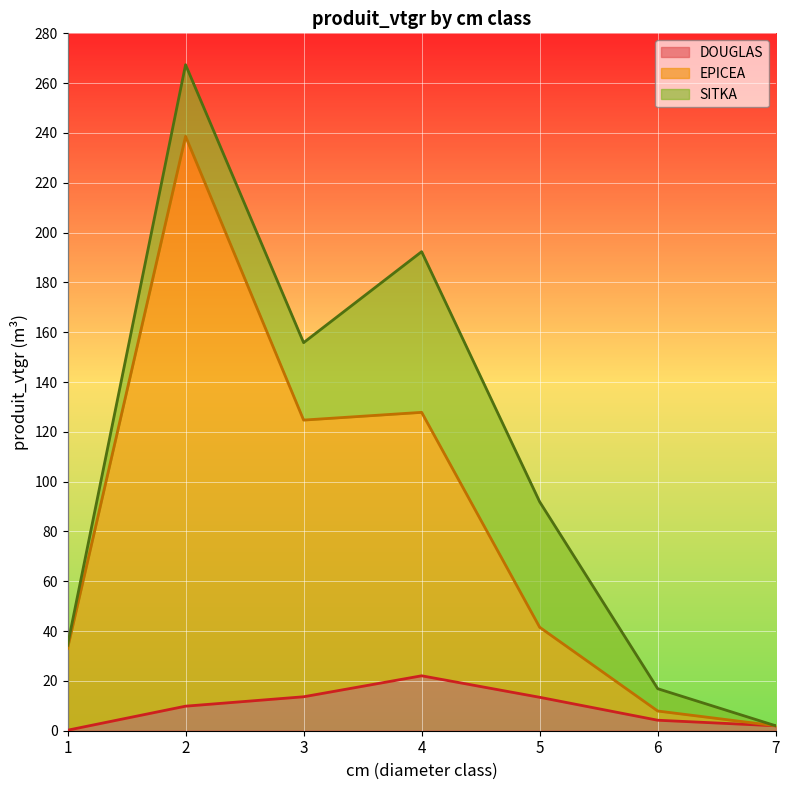

Which category has the lowest value across all series?

1